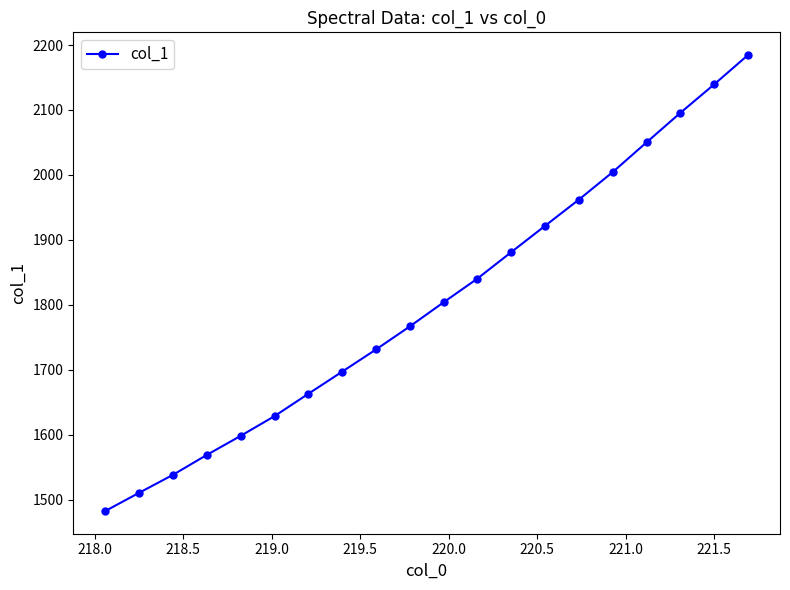

What is the maximum value shown in the chart?

2184.4